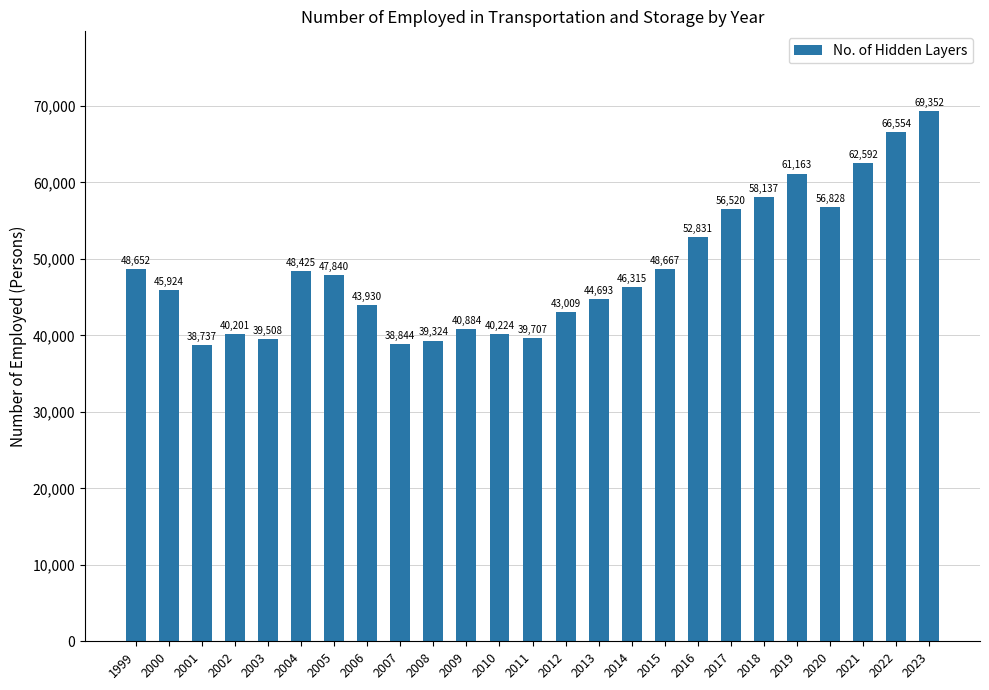

At which label is the value closest to 54044?

2016